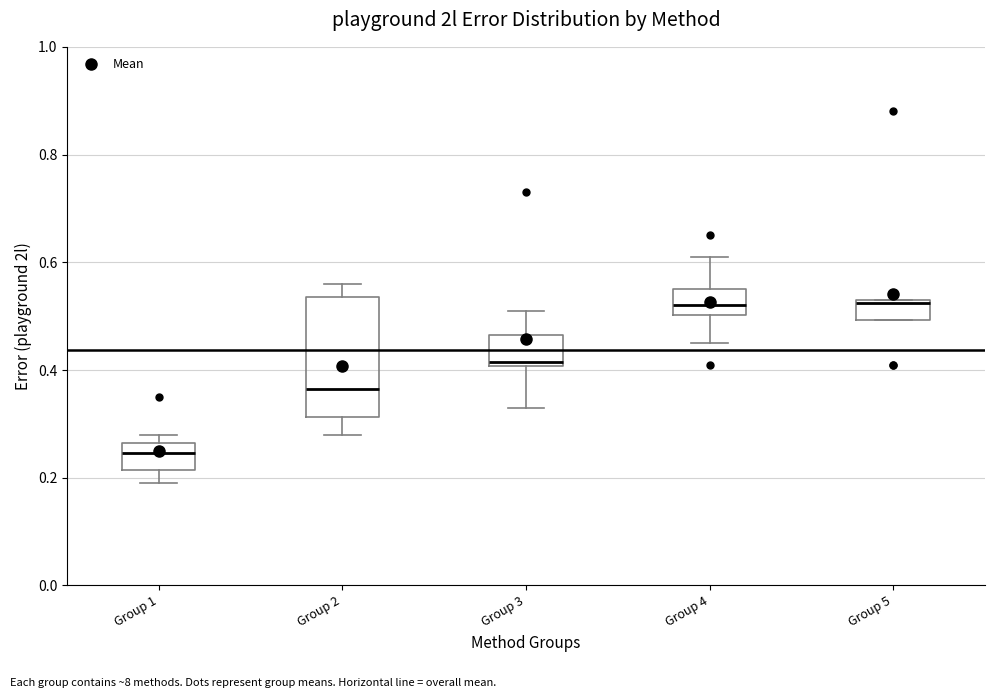

Where does the median line of the box for Group 5 sit on the y-axis? The values are not printed on the chart, so give them approximately, as read against the axis.

0.52